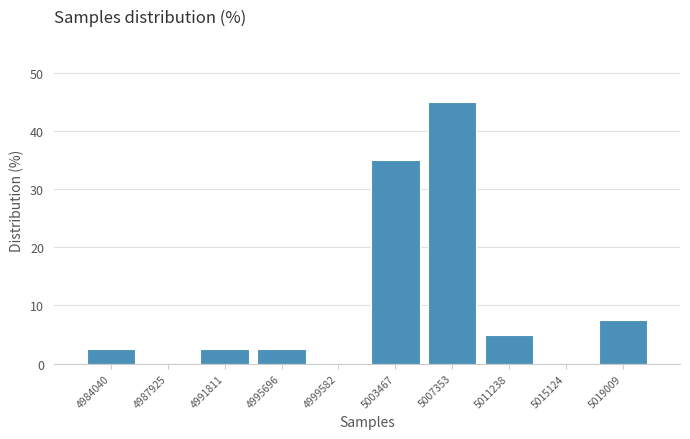

How tall is the bar that spans 4994000 to 4997500 on the x-axis? Neither the bar edges nor the heights are printed on the chart, so give them approximately, as read against the axes.

3